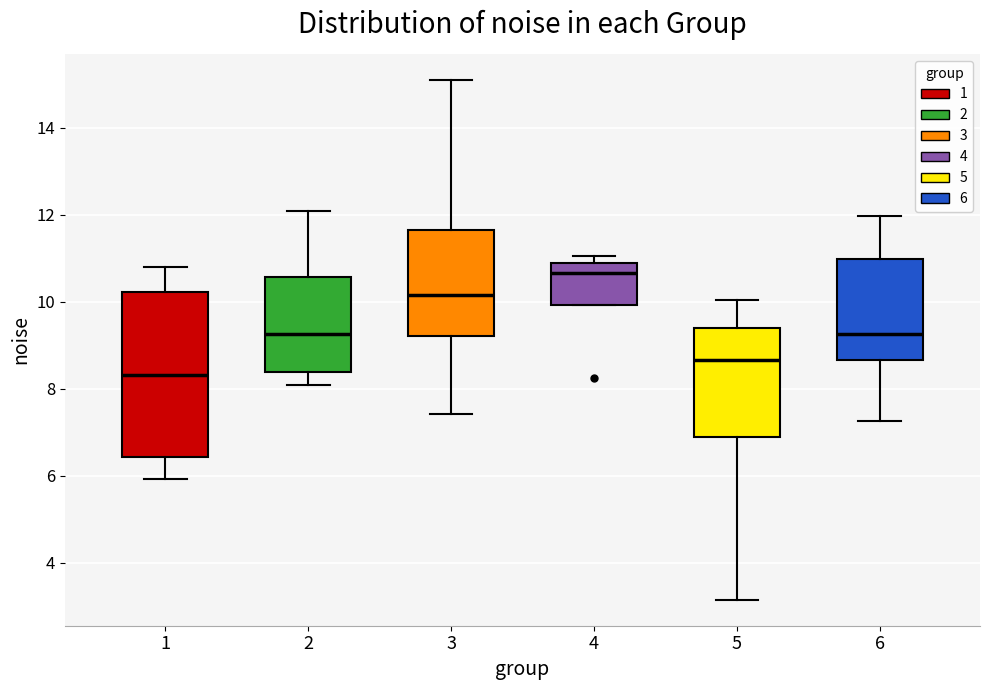

Reading left to right, transcribe this box plot: for each box, give where its median line is, the range the box spans, and where its two whiskers end, as read against the y-axis. The values are not printed on the chart, so give them approximately, as read against the axis.

1: median 8.4, box 6.4 to 10.2, whiskers 6.0 to 10.8
2: median 9.2, box 8.4 to 10.6, whiskers 8.0 to 12.0
3: median 10.2, box 9.2 to 11.6, whiskers 7.4 to 15.0
4: median 10.6, box 10.0 to 10.8, whiskers 10.0 to 11.0
5: median 8.6, box 6.8 to 9.4, whiskers 3.2 to 10.0
6: median 9.2, box 8.6 to 11.0, whiskers 7.2 to 12.0